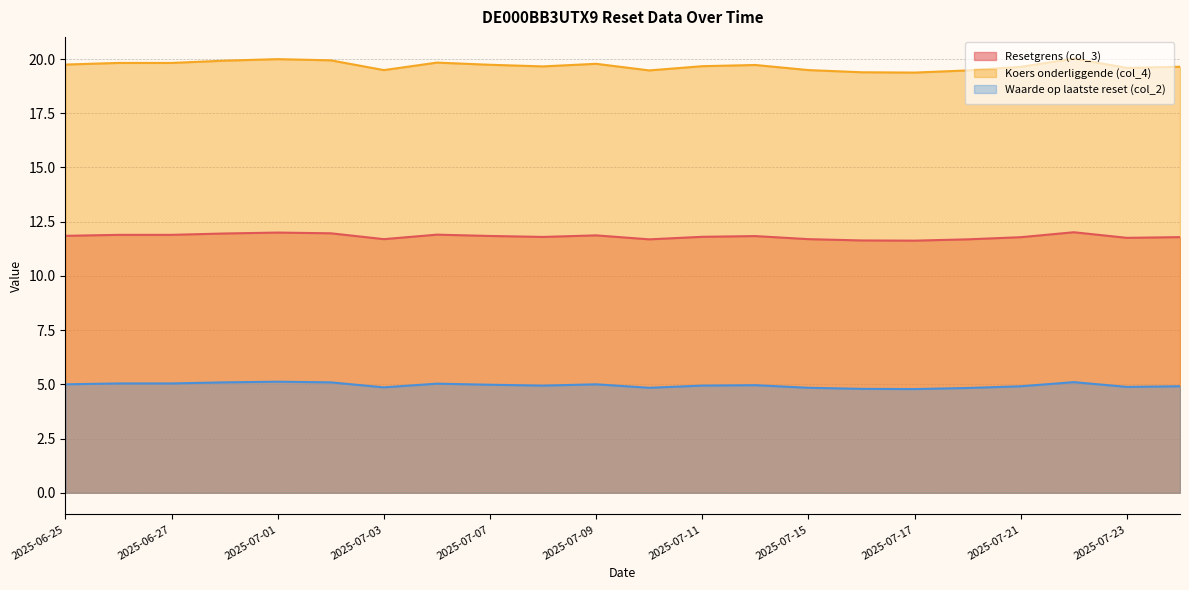

At how many categories does at least one series exceed 13?

22